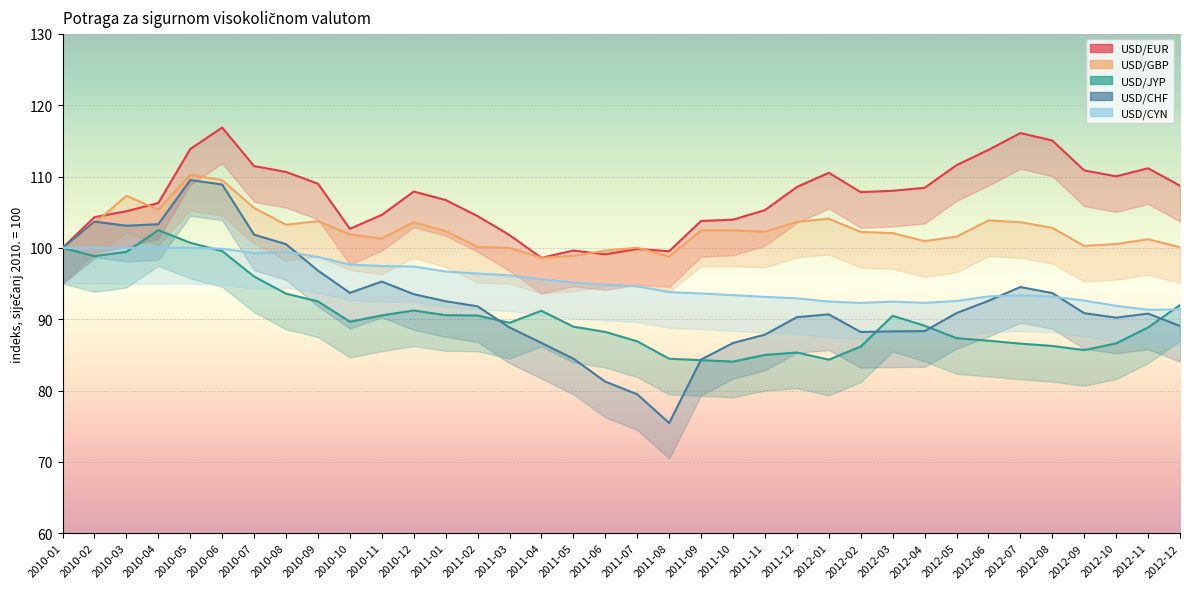

How many data points in USD/JYP are above 89?

19